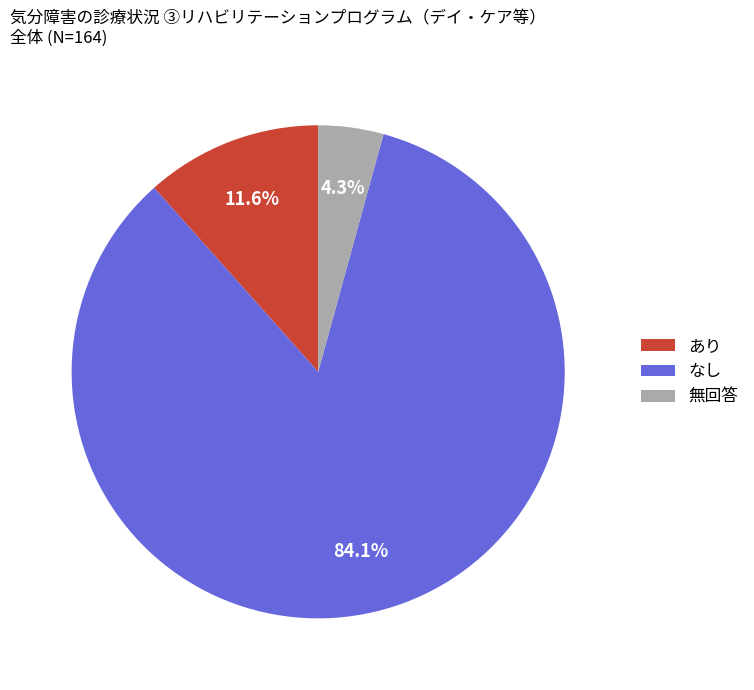

Is あり the majority of the pie?

No